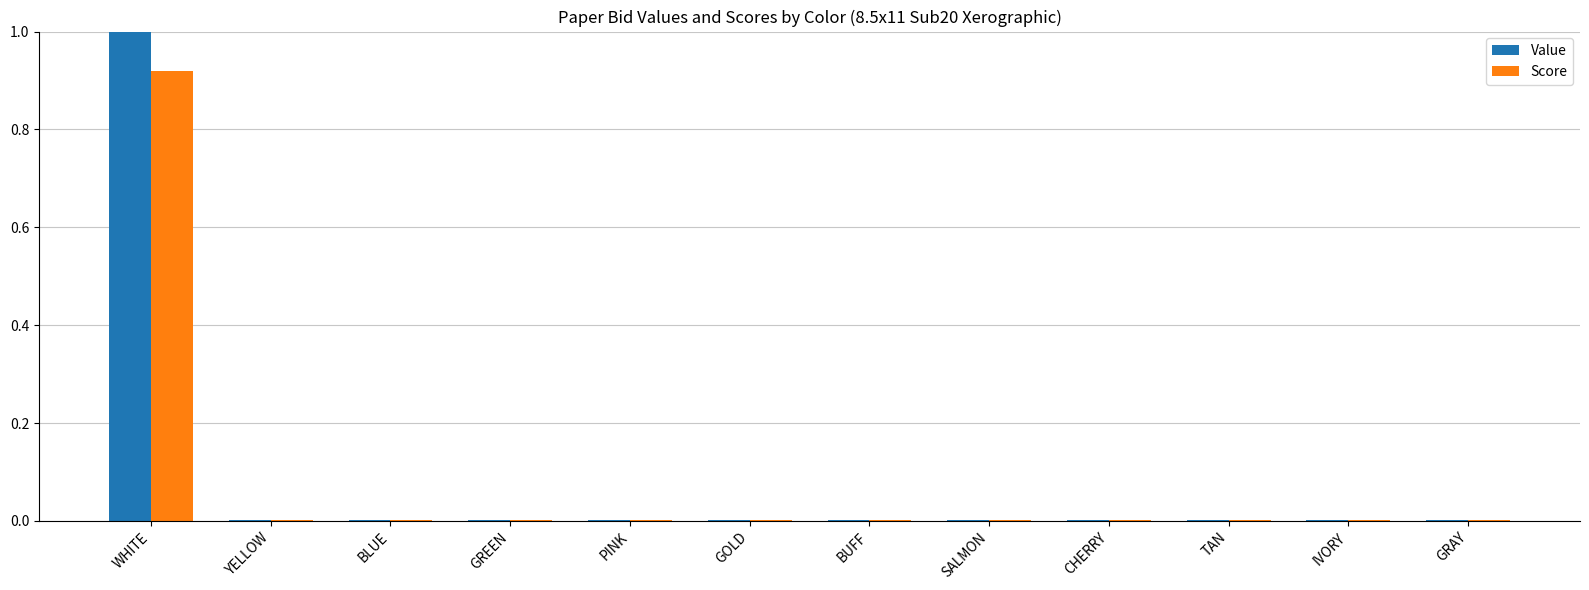

Between WHITE and BUFF, which series saw the biggest shift?

Value